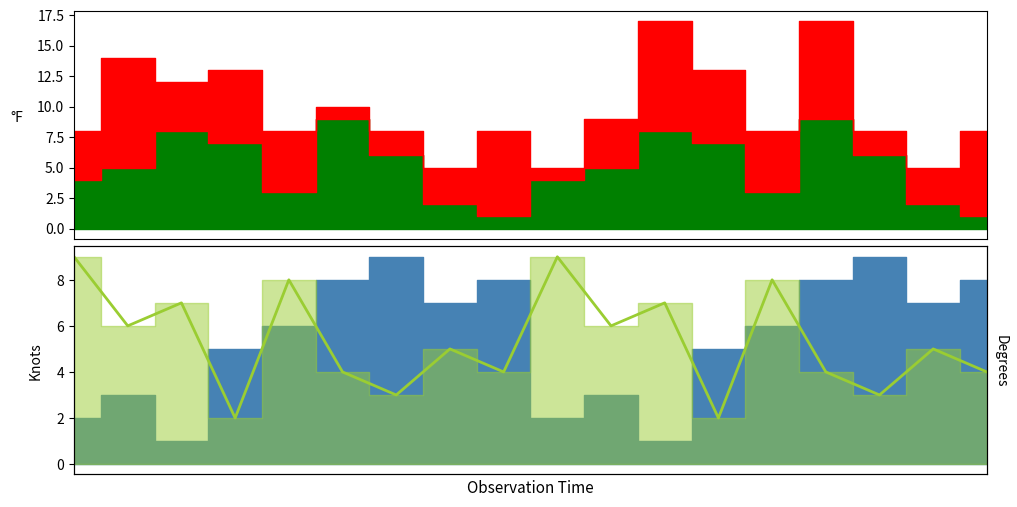

What is the sum of all values?

96